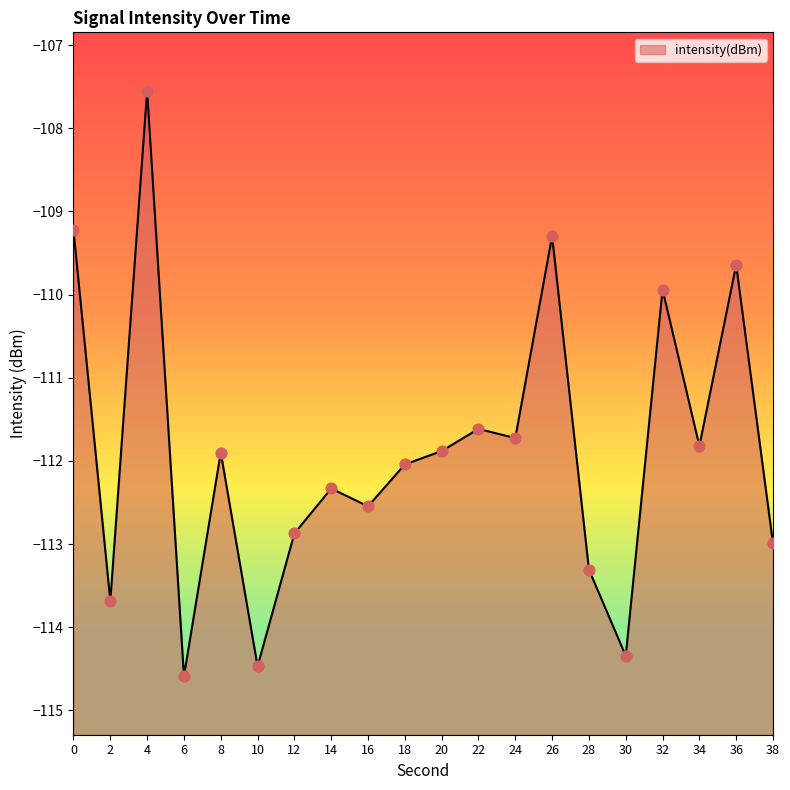

What is the change in value from 10 to 34?

+2.6